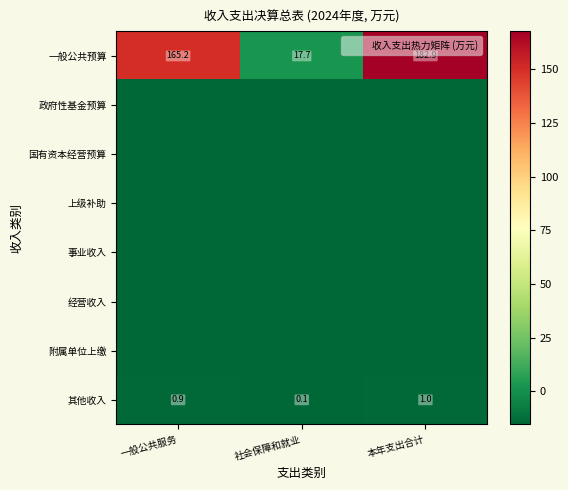

Is it true that 经营收入 equals -15.3 at 一般公共服务?

True